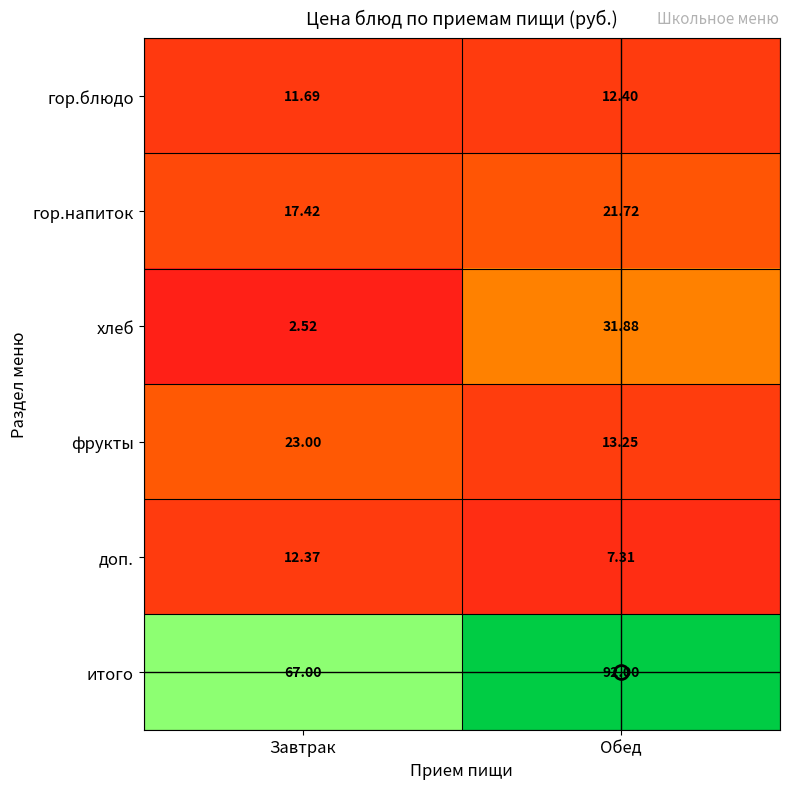

Rank the series at Завтрак from lowest to highest value.

хлеб, гор.блюдо, доп., гор.напиток, фрукты, итого